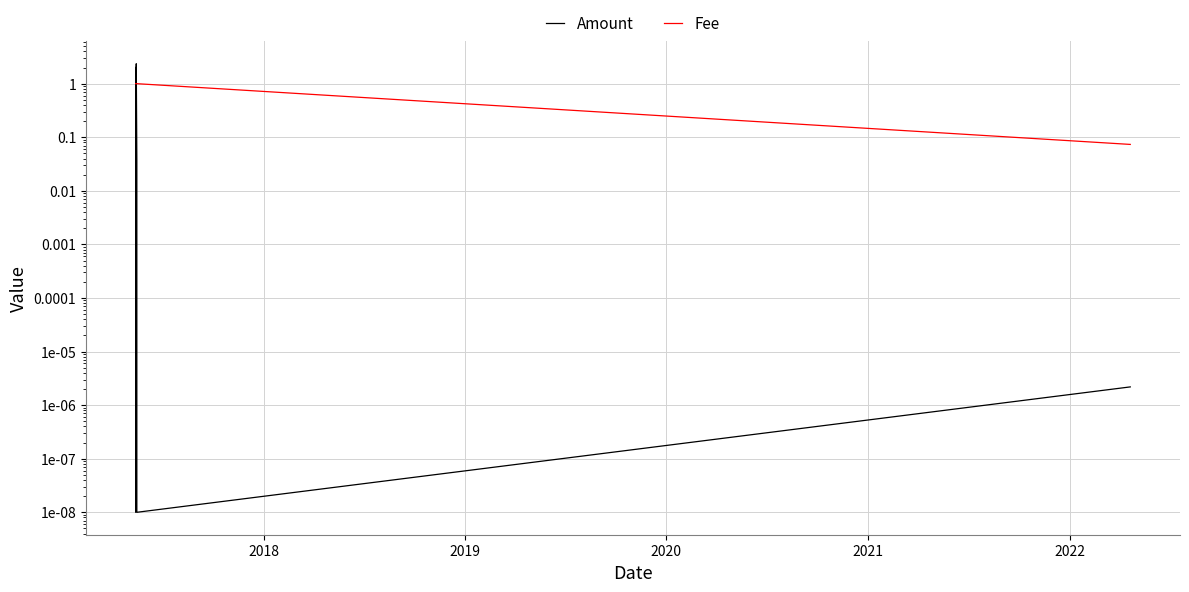

What position from the left is 2020?

3